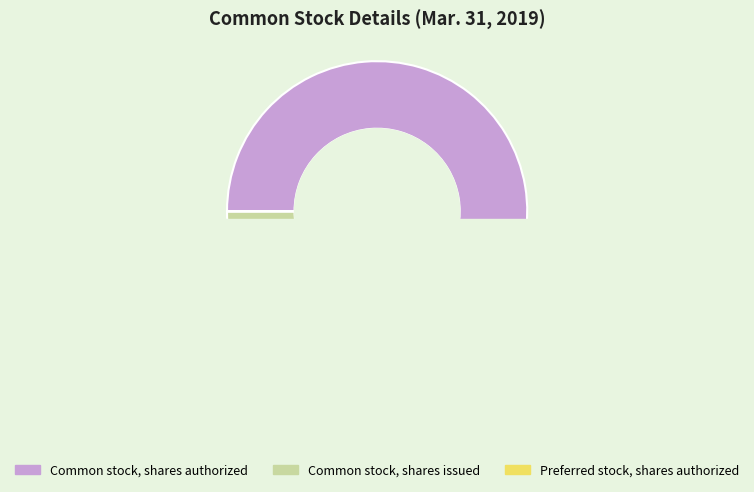

Is it true that Common stock, shares authorized is 95% of the pie?

True